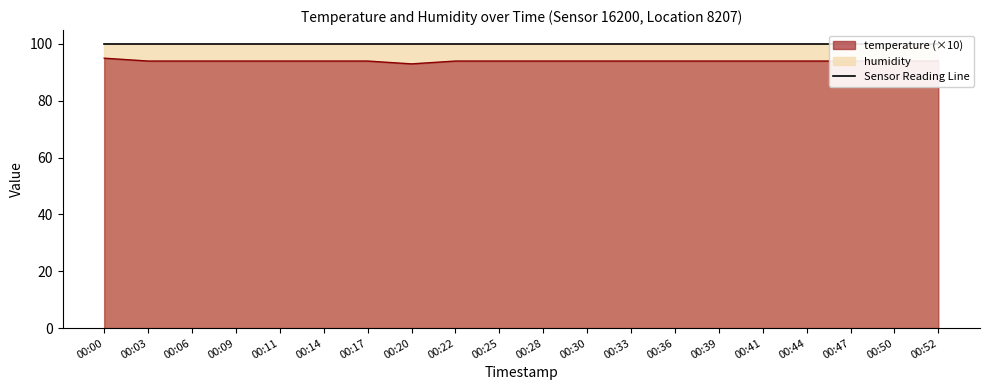

Is it true that the value at 00:52 is 135?

False